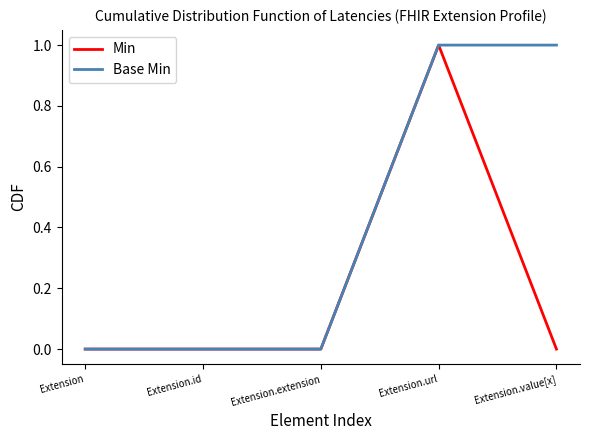

Reading left to right, what are all the values shown in this chart?

Min: 0	0	0	1	0
Base Min: 0	0	0	1	1